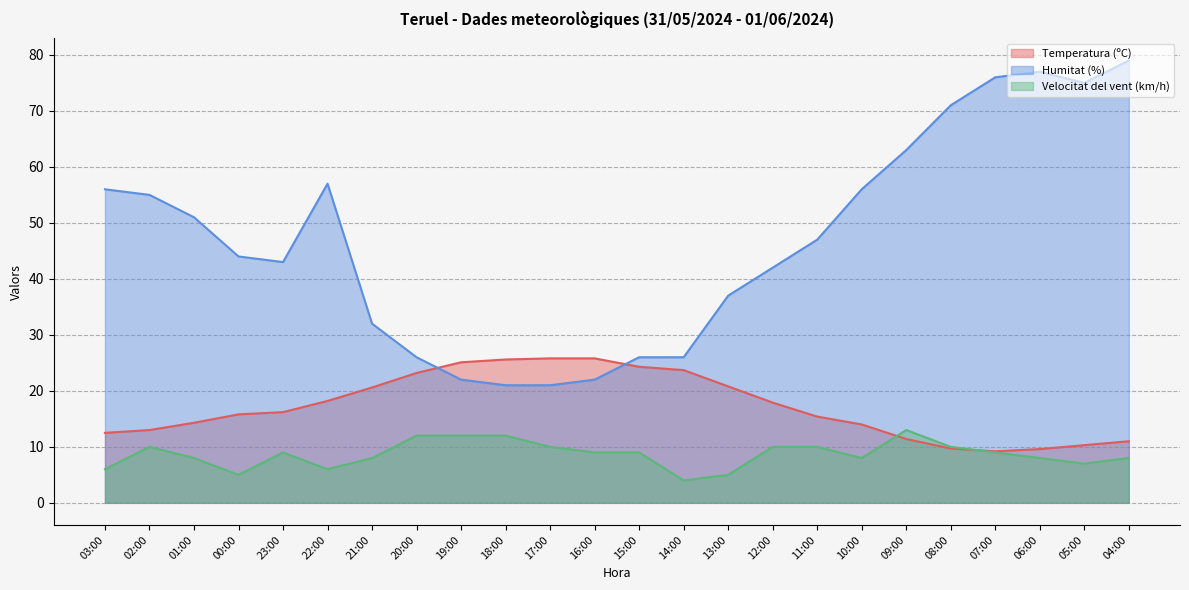

What is the difference between the second highest and minimum values in the Velocitat del vent (km/h) series?

8.0